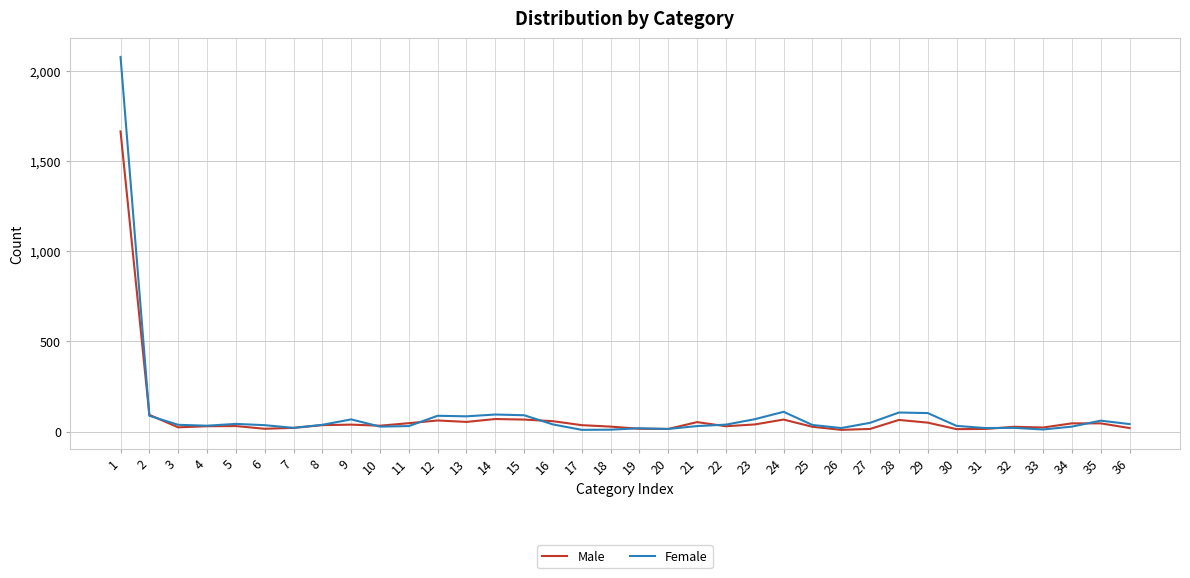

Rank the series by their maximum value, from lowest to highest.

Male, Female